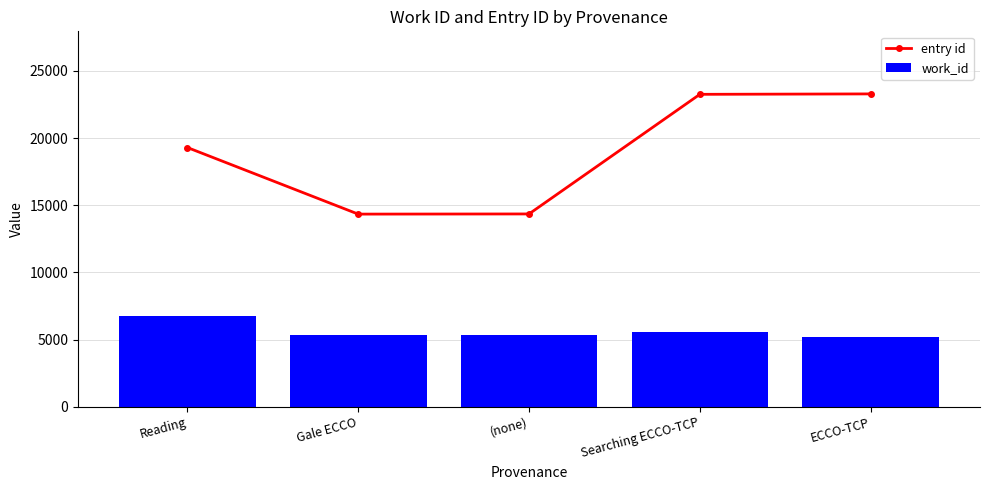

Which category has the highest value across all series?

ECCO-TCP